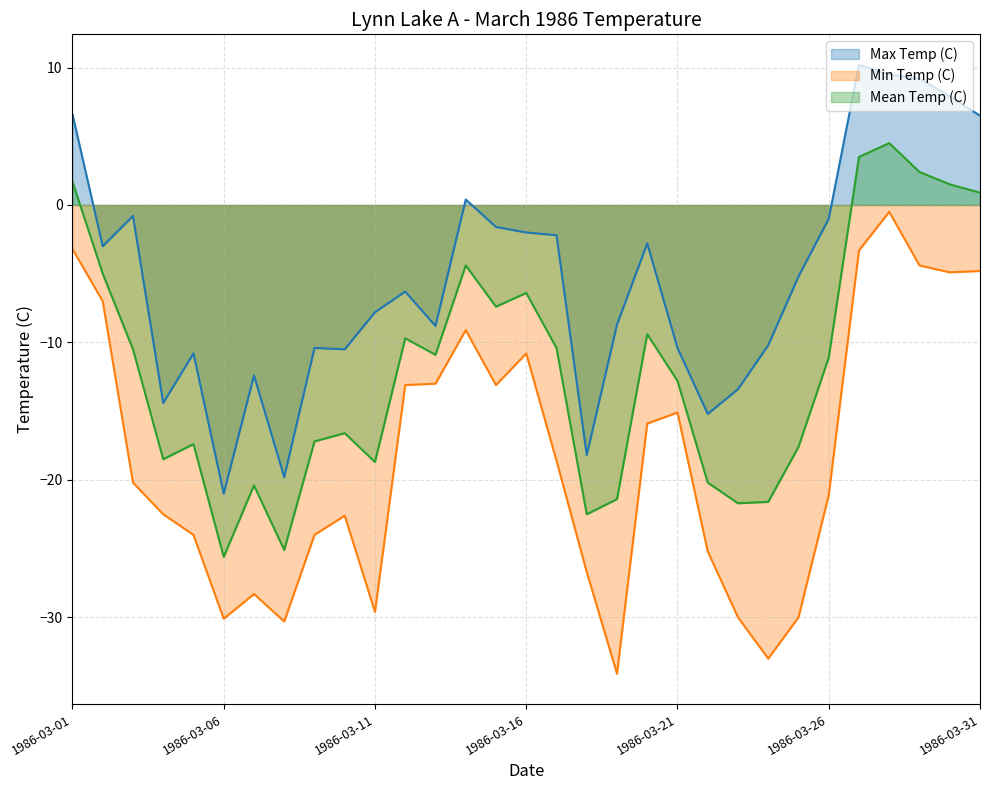

List the series in order of their overall mean, lowest first.

Min Temp (C), Mean Temp (C), Max Temp (C)